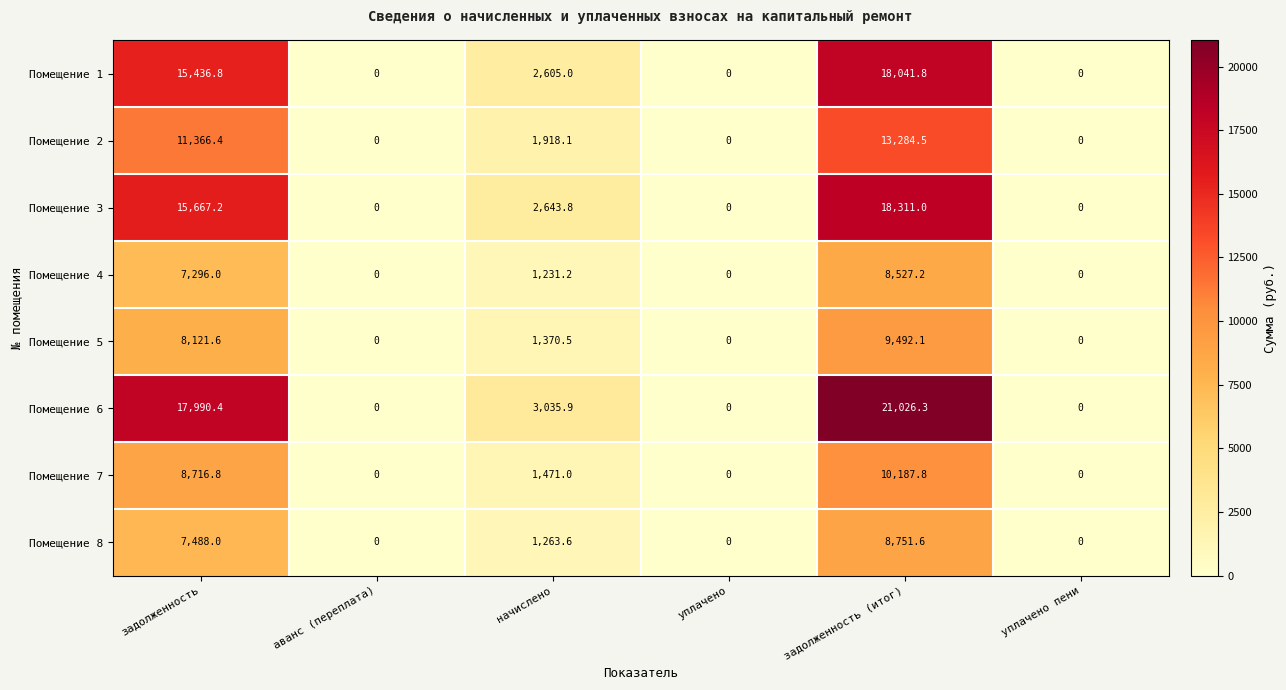

List the series in order of their peak value, highest first.

Помещение 6, Помещение 3, Помещение 1, Помещение 2, Помещение 7, Помещение 5, Помещение 8, Помещение 4